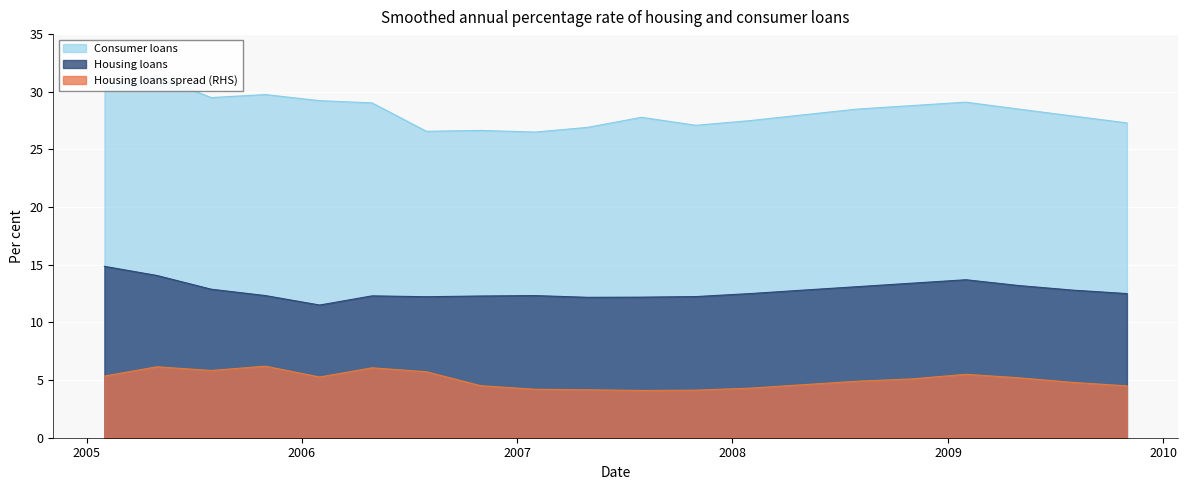

What are all the series names shown in the legend?

Housing loans, Housing loans spread (RHS), Consumer loans